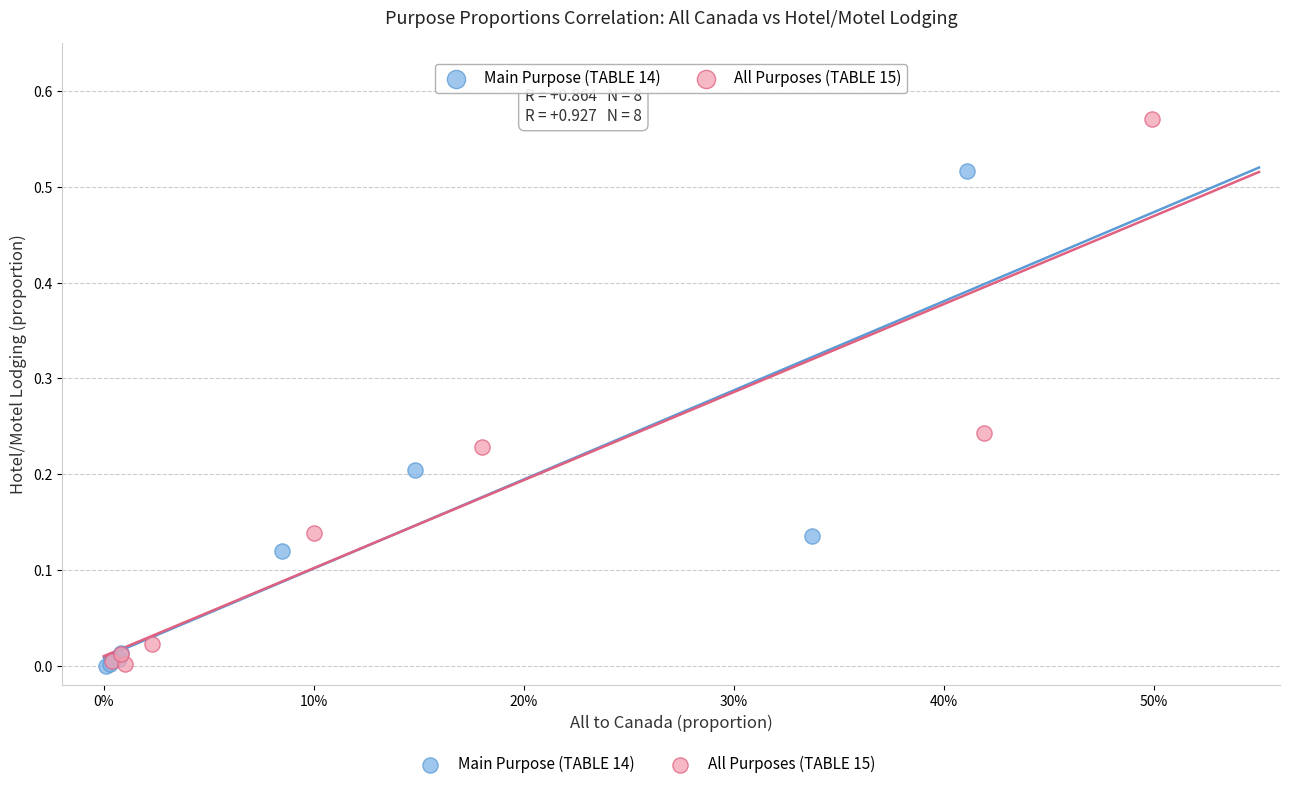

Which series has the widest spread of Y values?

All Purposes (TABLE 15)